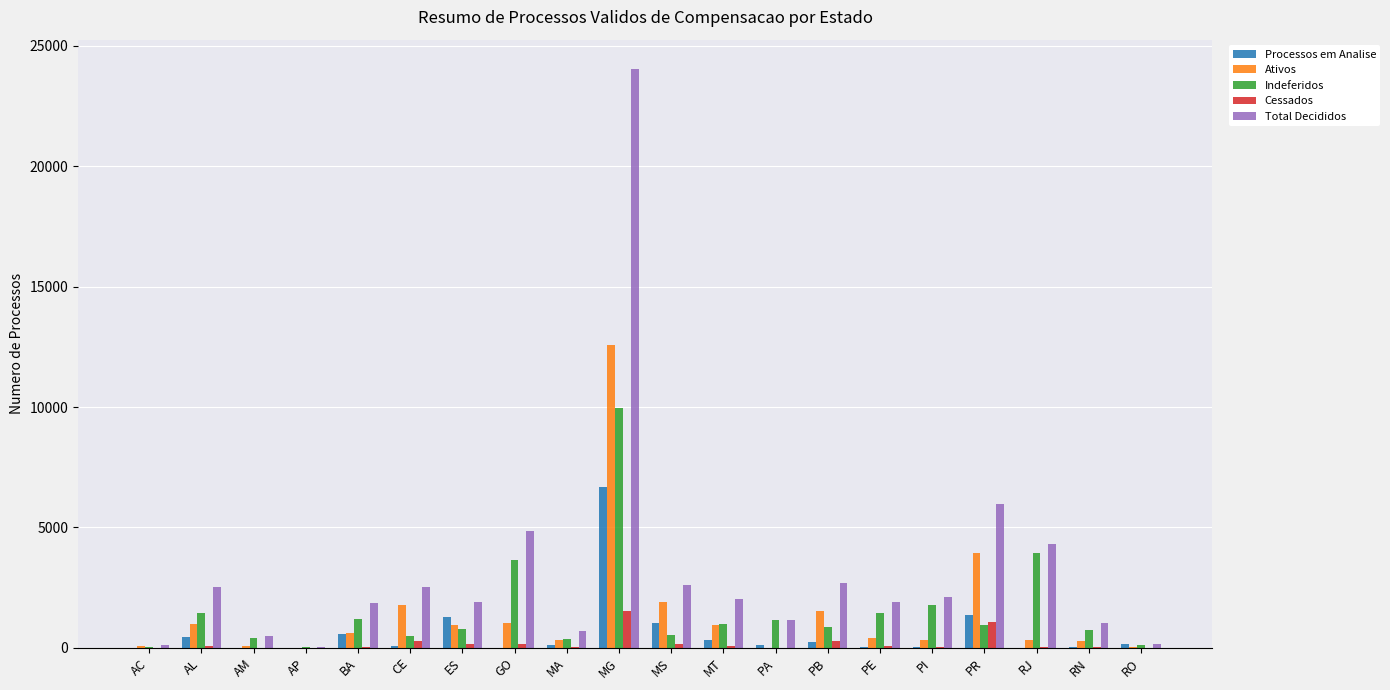

Which series has the largest total across all categories?

Total Decididos